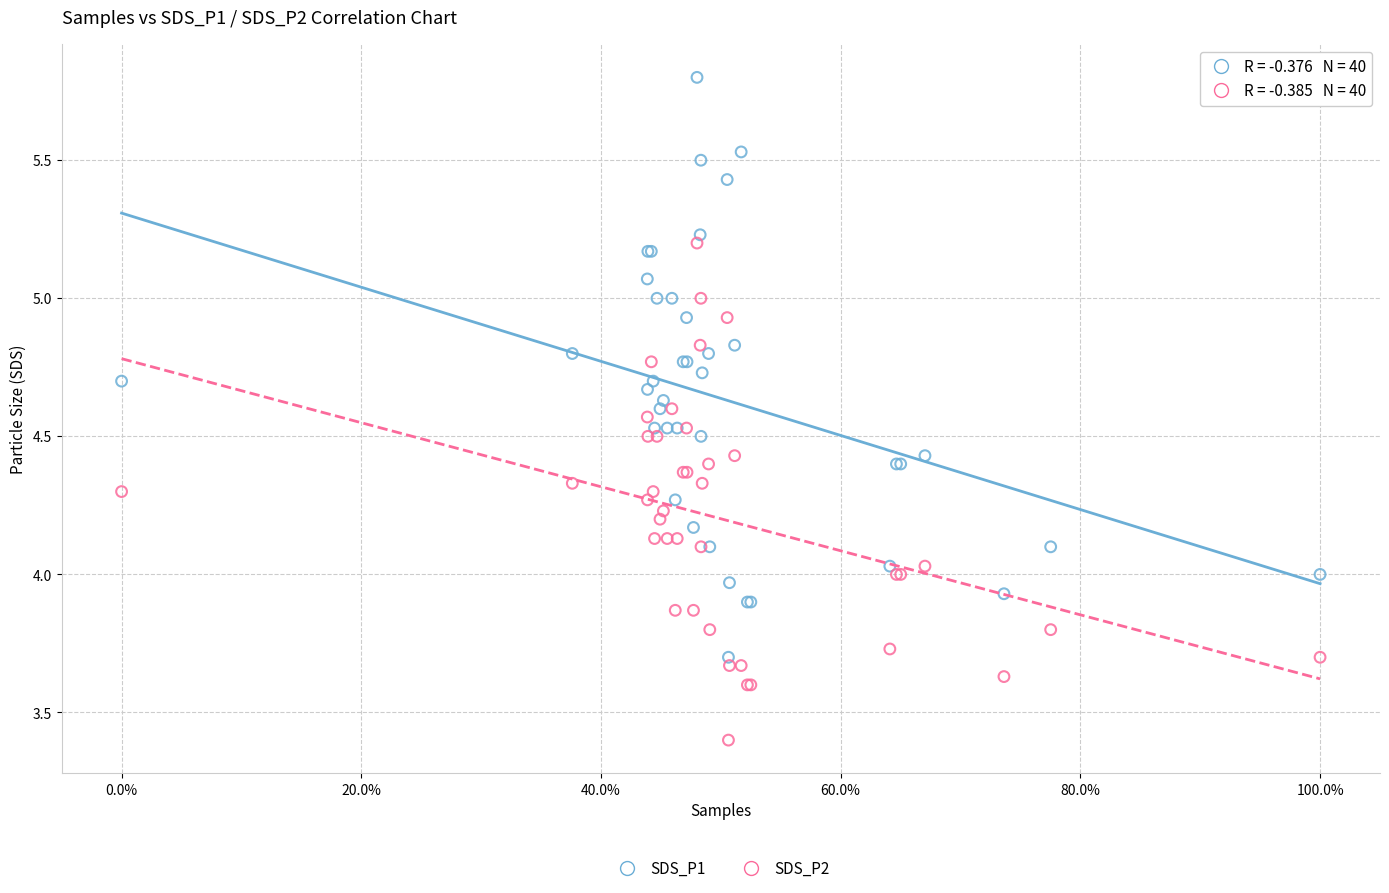

What is the X range (max minus min) for the scatter plot?

1.0